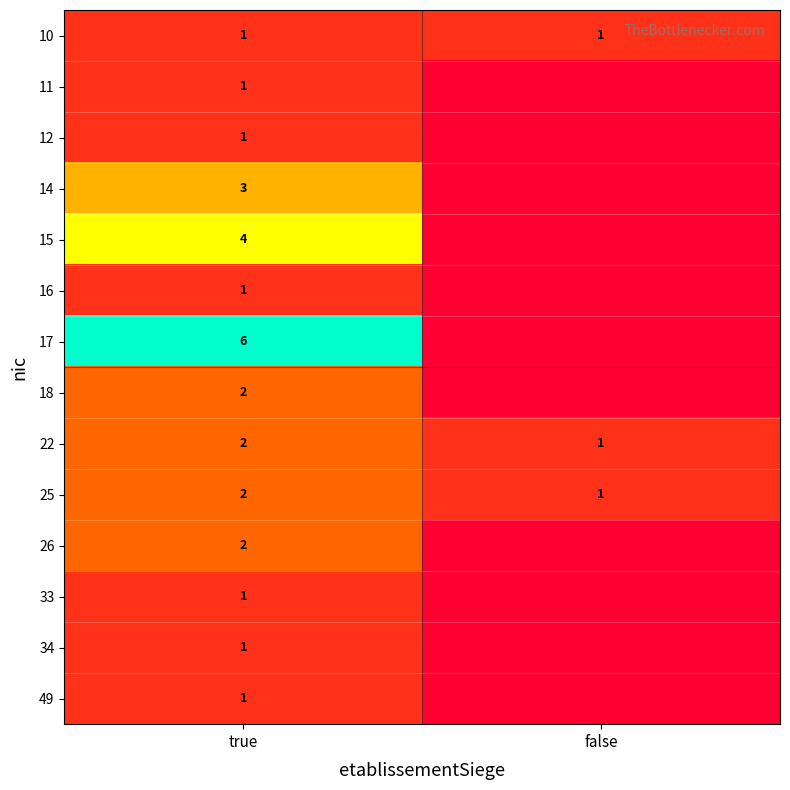

True or false: 14 has a value of 3 at true.

True